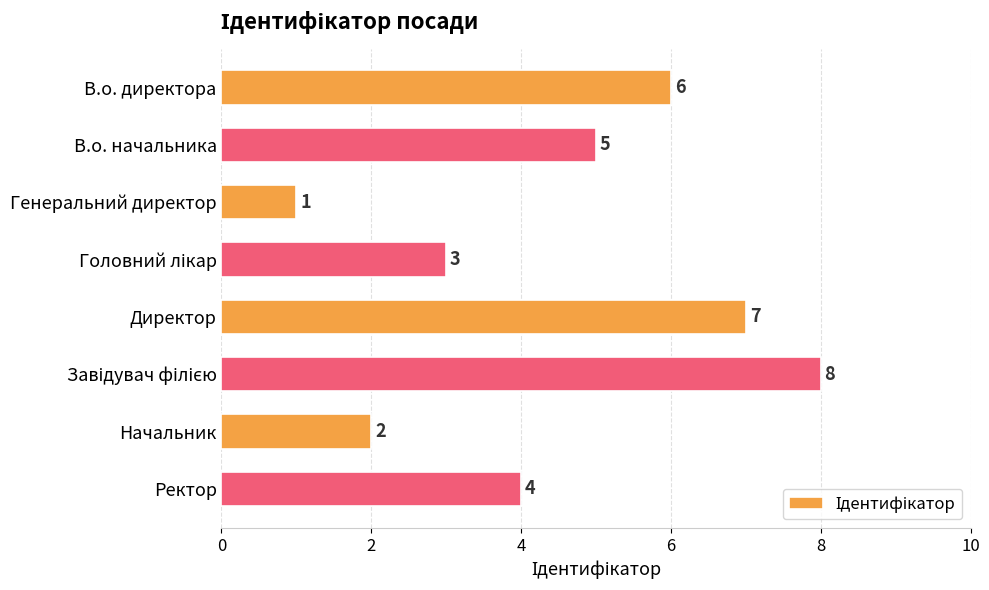

What is the difference between the maximum and minimum values?

7